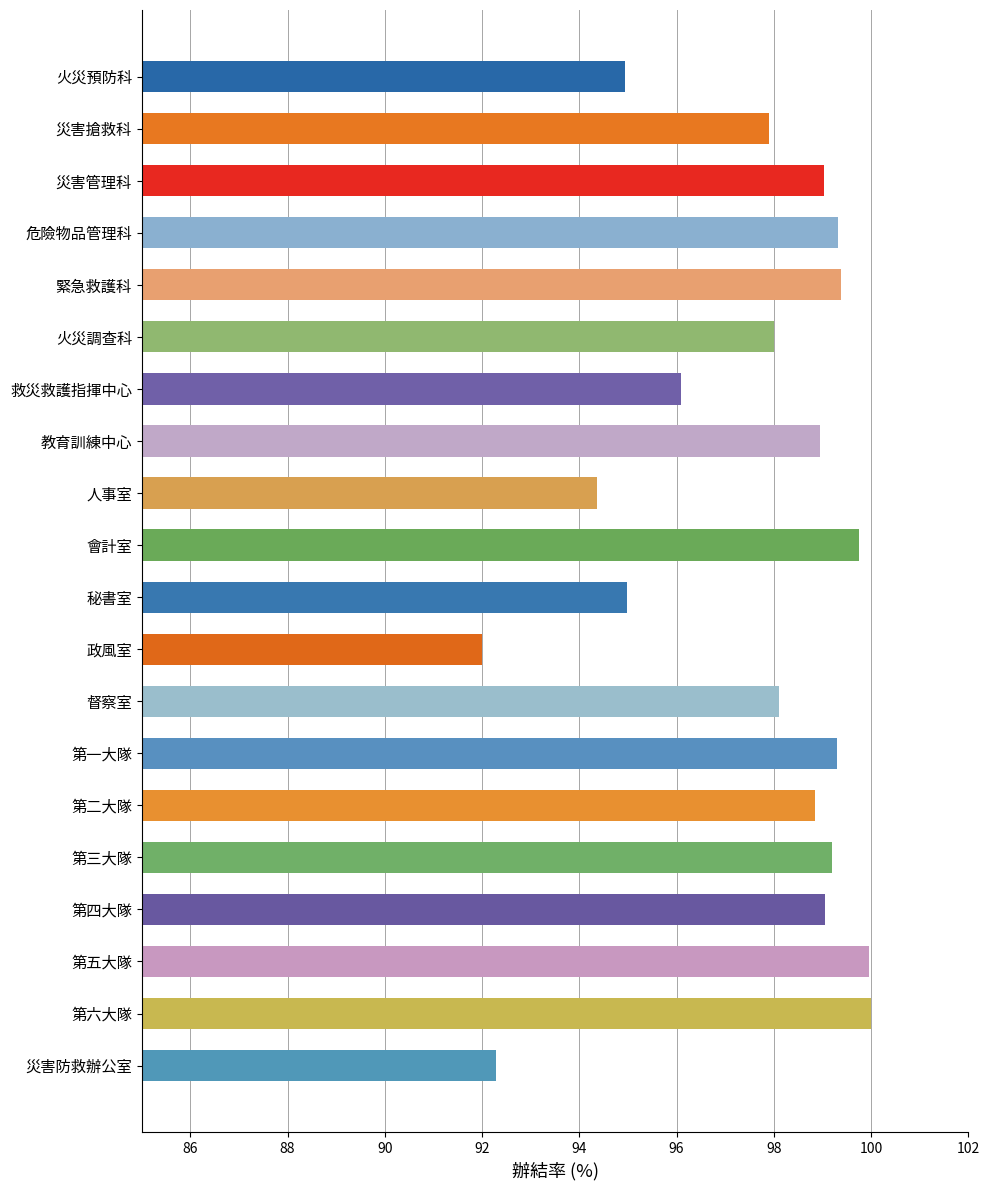

What is the ratio of the value at 災害搶救科 to the value at 督察室?

1.0